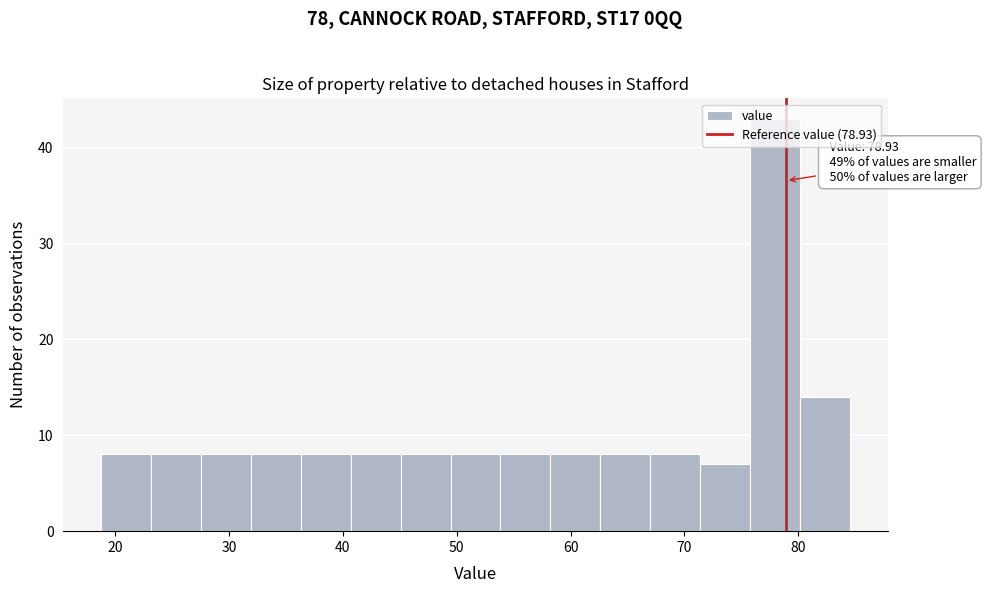

Which range on the x-axis has the tallest bar?

76 to 80